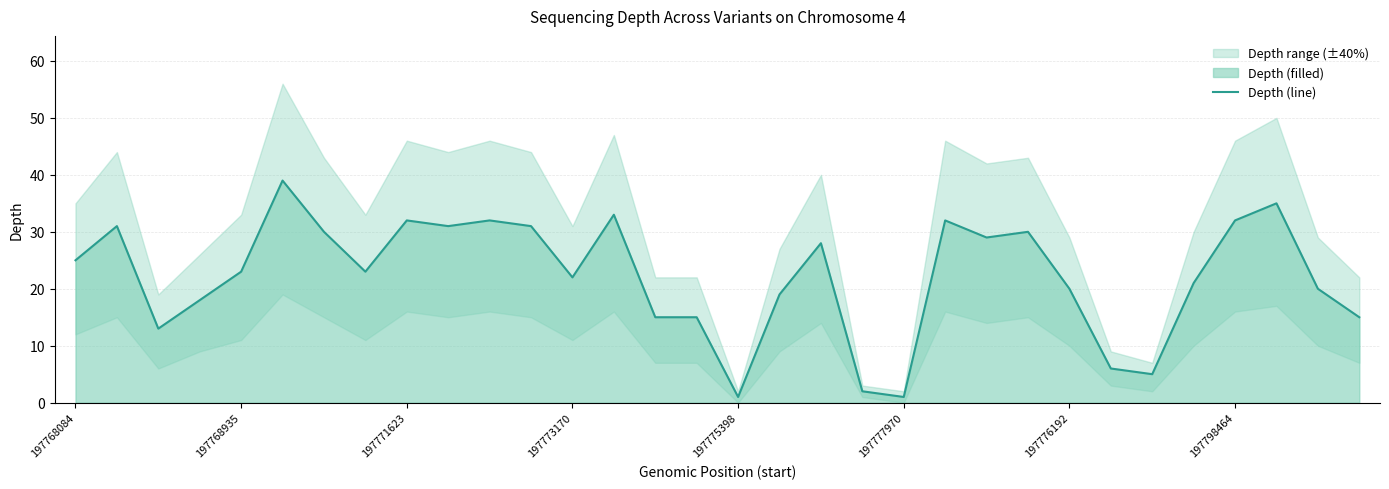

The Depth (line) series shows 25 at 197768084. True or false?

True